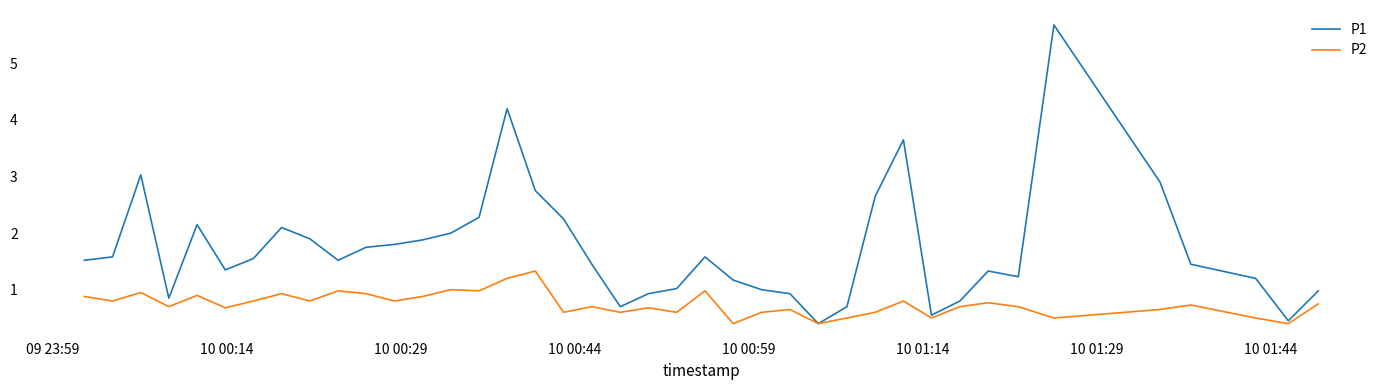

Which series has the largest total across all categories?

P1